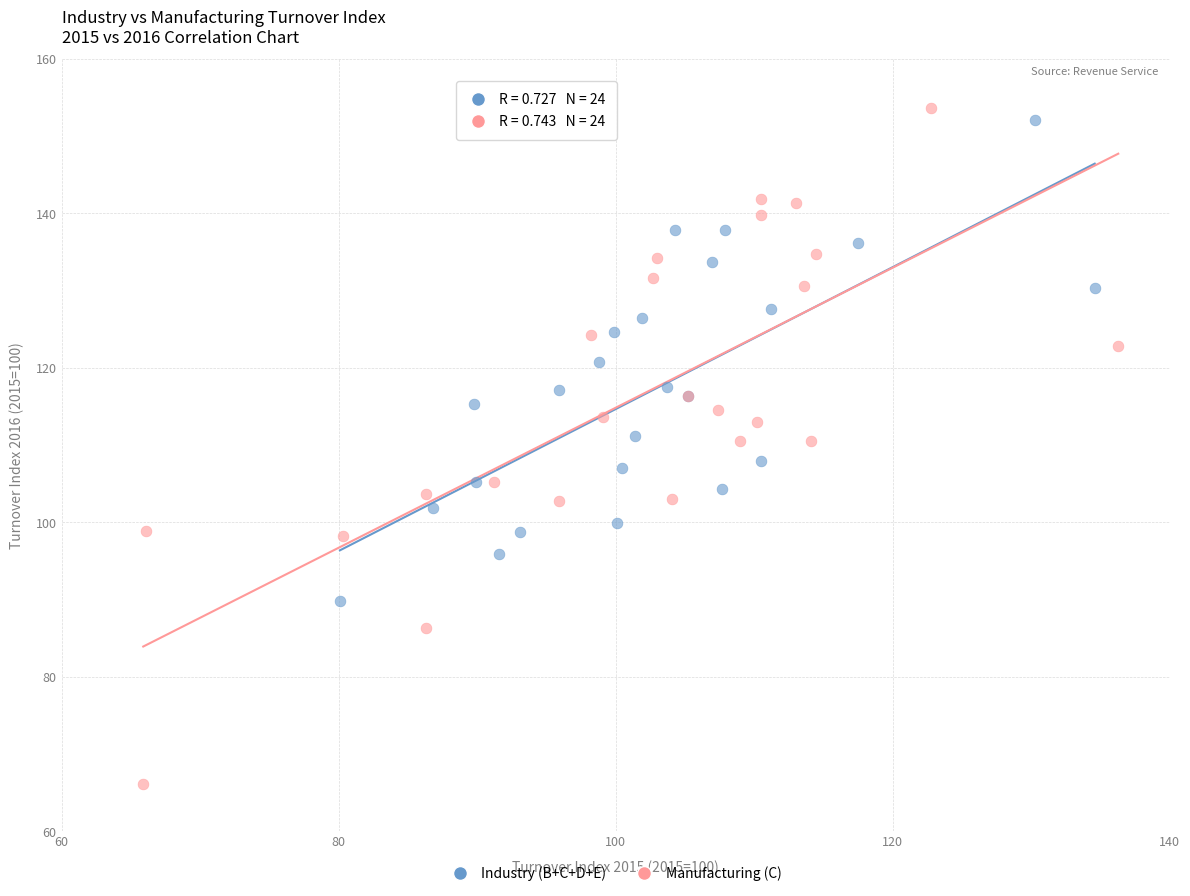

Which series has the largest Y range (max minus min)?

Manufacturing (C)